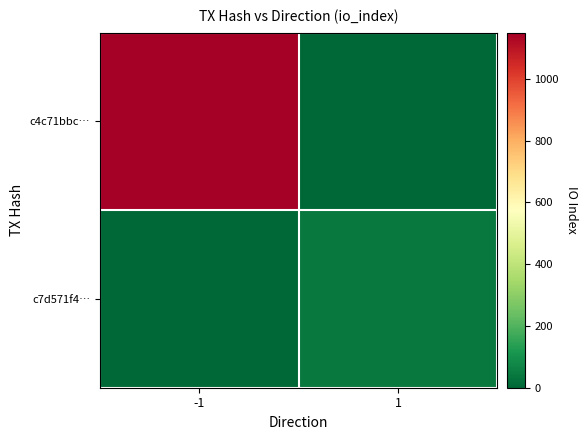

Which series has the largest range (max minus min)?

c4c71bbc…